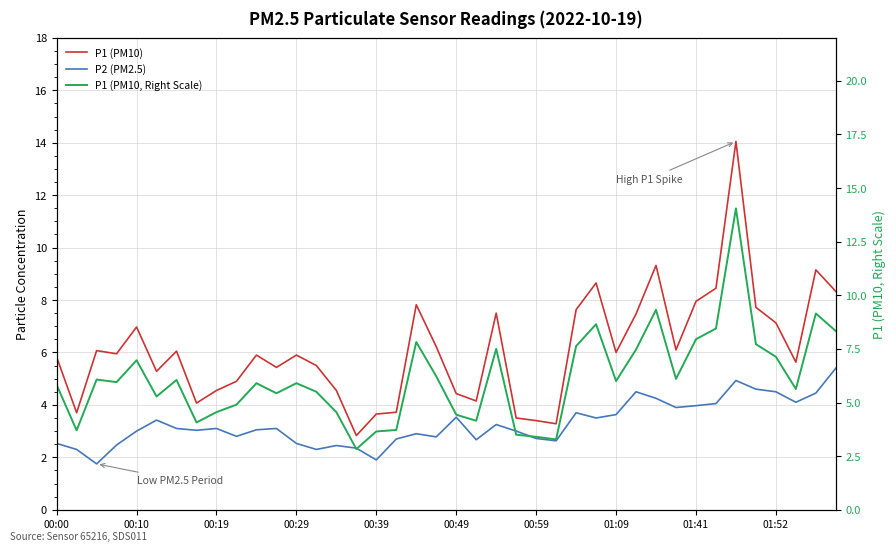

Reading left to right, list all the values displayed in this chart.

P2 (PM2.5): 2.5	2.3	1.8	2.5	3.0	3.4	3.1	3.0	3.1	2.8	3.0	3.1	2.5	2.3	2.5	2.4	1.9	2.7	2.9	2.8	3.5	2.7	3.2	3.0	2.7	2.6	3.7	3.5	3.6	4.5	4.2	3.9	4.0	4.0	4.9	4.6	4.5	4.1	4.5	5.4
P1 (PM10): 5.8	3.7	6.1	6.0	7.0	5.3	6.0	4.1	4.5	4.9	5.9	5.4	5.9	5.5	4.5	2.8	3.6	3.7	7.8	6.2	4.4	4.2	7.5	3.5	3.4	3.3	7.6	8.7	6.0	7.5	9.3	6.1	8.0	8.4	14.1	7.7	7.1	5.6	9.2	8.3
P1 (PM10, Right Scale): 5.8	3.7	6.1	6.0	7.0	5.3	6.0	4.1	4.5	4.9	5.9	5.4	5.9	5.5	4.5	2.8	3.6	3.7	7.8	6.2	4.4	4.2	7.5	3.5	3.4	3.3	7.6	8.7	6.0	7.5	9.3	6.1	8.0	8.4	14.1	7.7	7.1	5.6	9.2	8.3